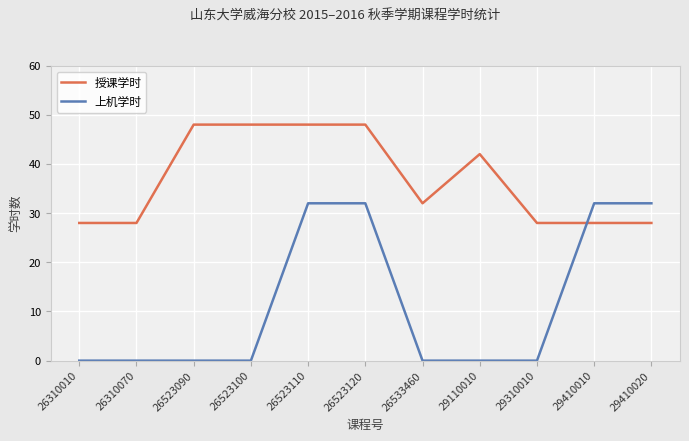

True or false: 上机学时 has a value of 50 at 29410010.

False